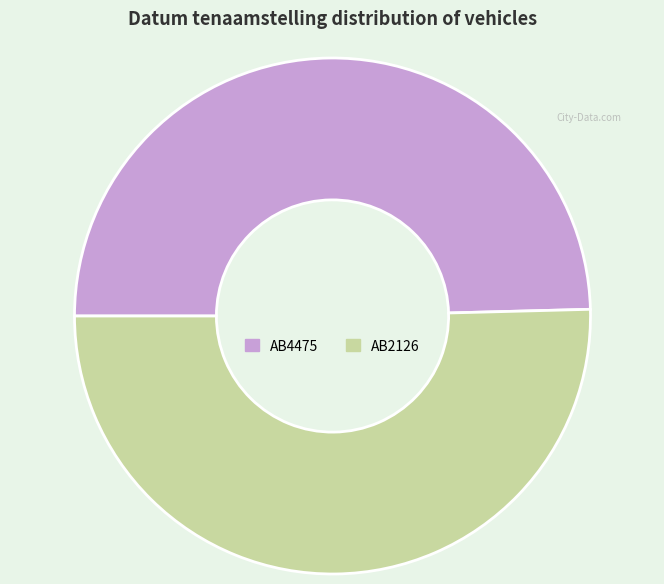

What is the ratio of the value at AB4475 to the value at AB2126?

1.0